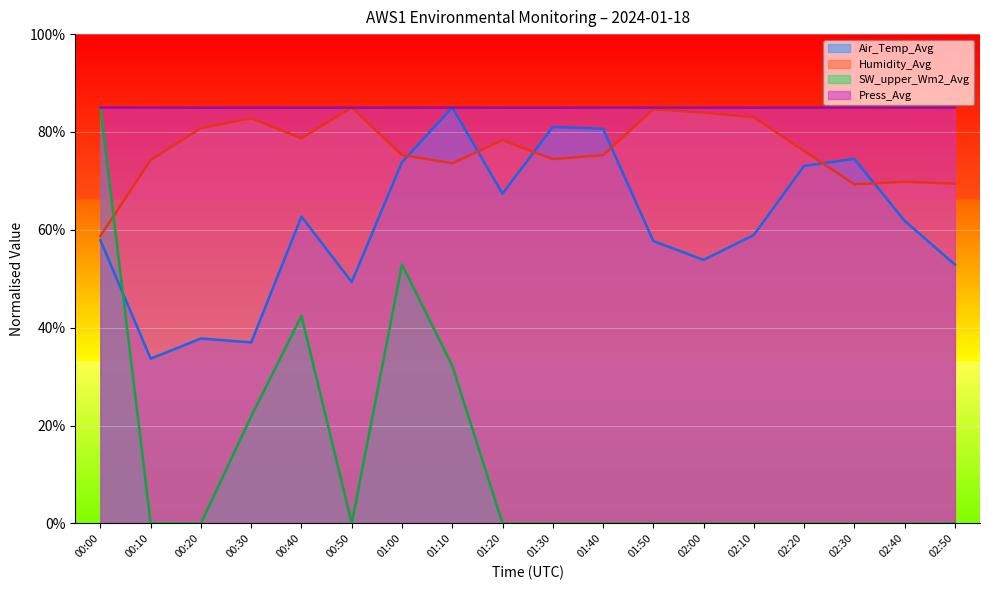

What is the lowest value of the Humidity_Avg series?

58.8